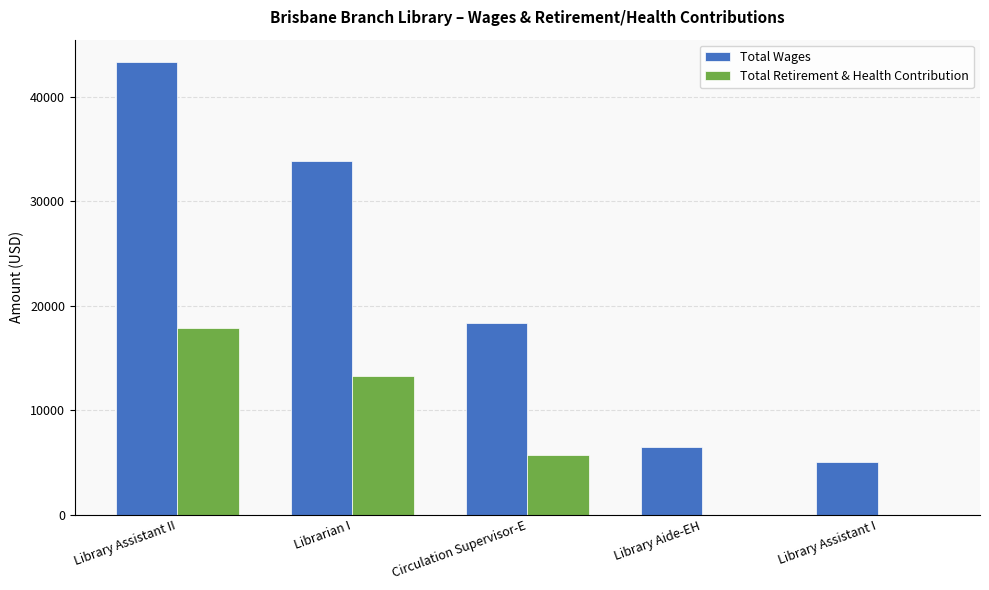

How many groups of bars are there?

5